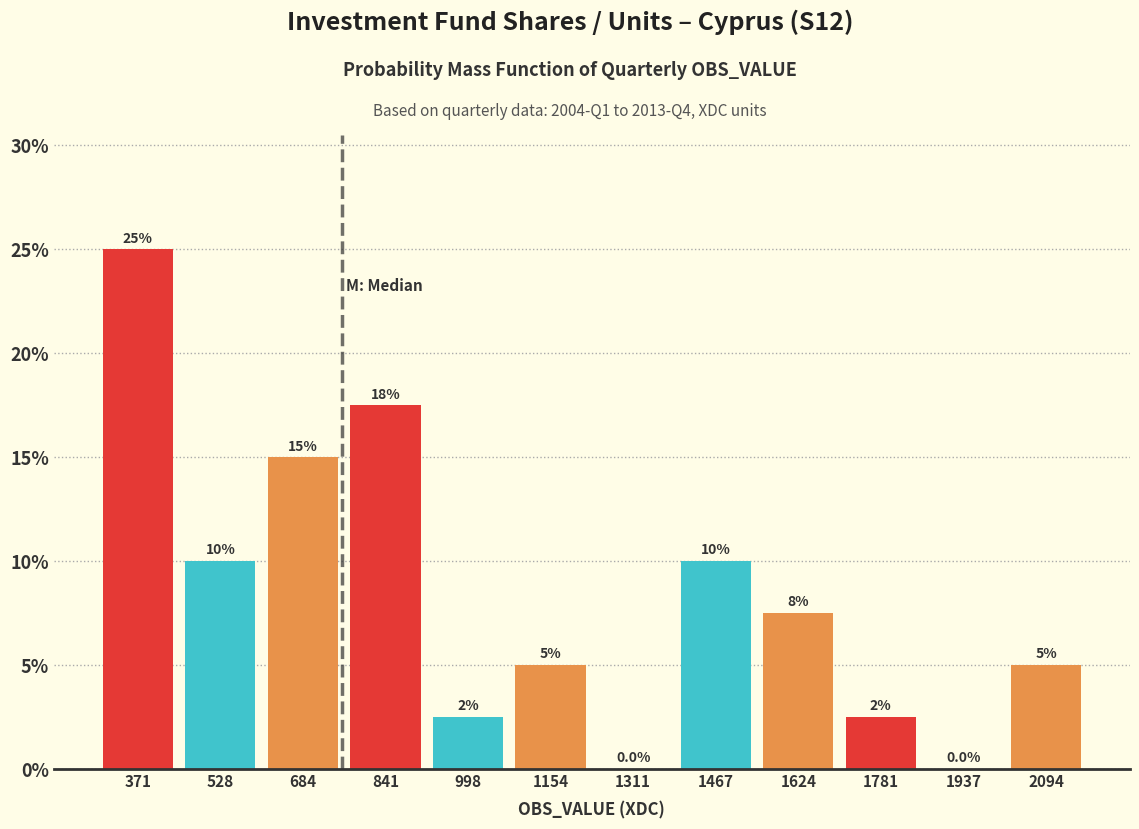

Over which range of the x-axis is the bar tallest?

300 to 440